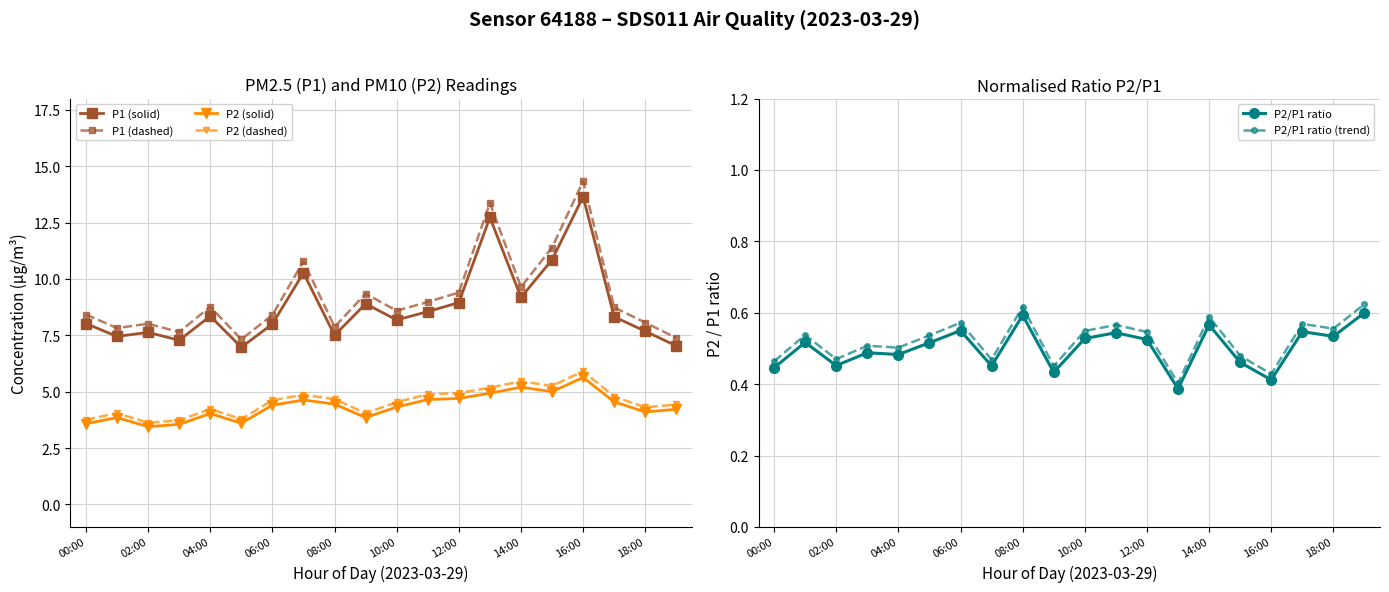

True or false: P2 (solid) and P2/P1 ratio (trend) cross at least once.

False